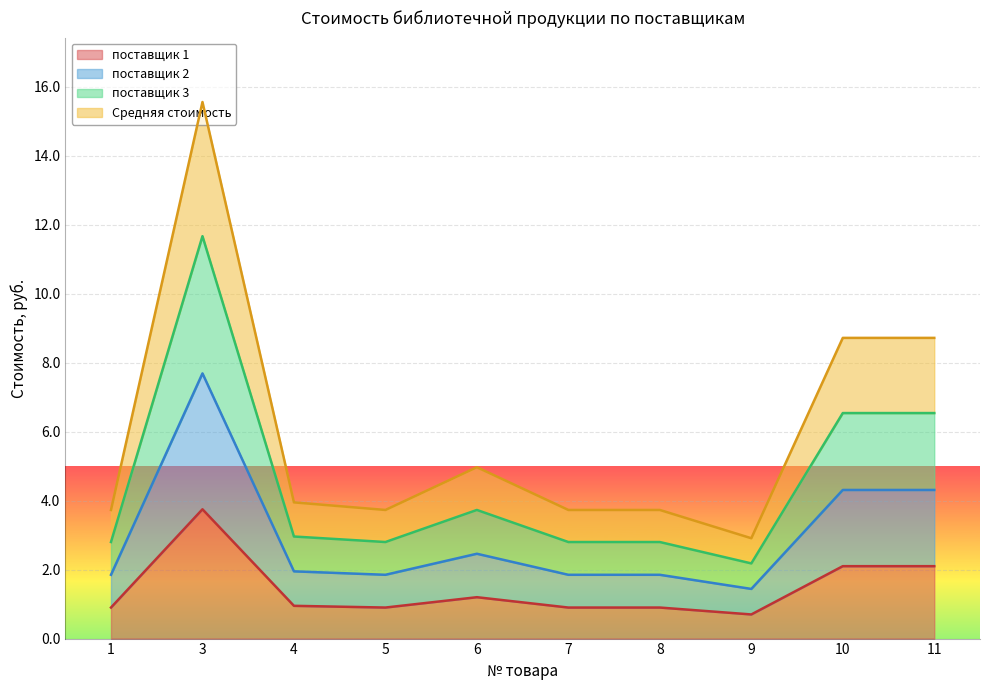

What is the value of the поставщик 2 point at the 8th from the left?

1.4